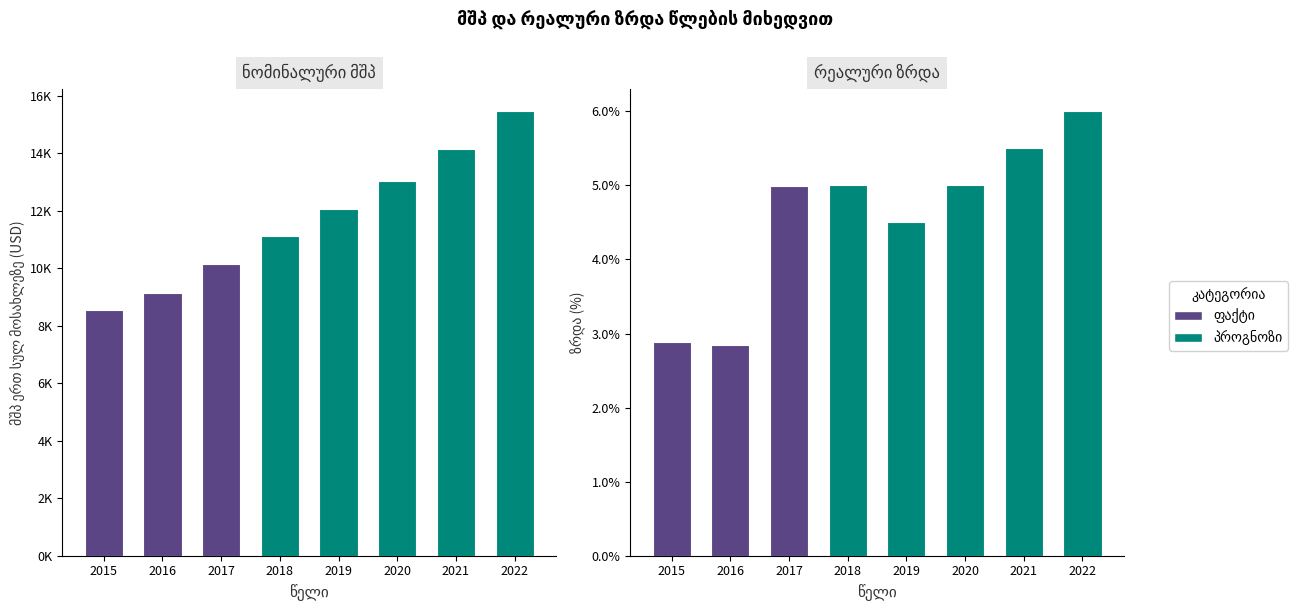

The რეალური ზრდა (%) series shows 5.5 at 2021. True or false?

True